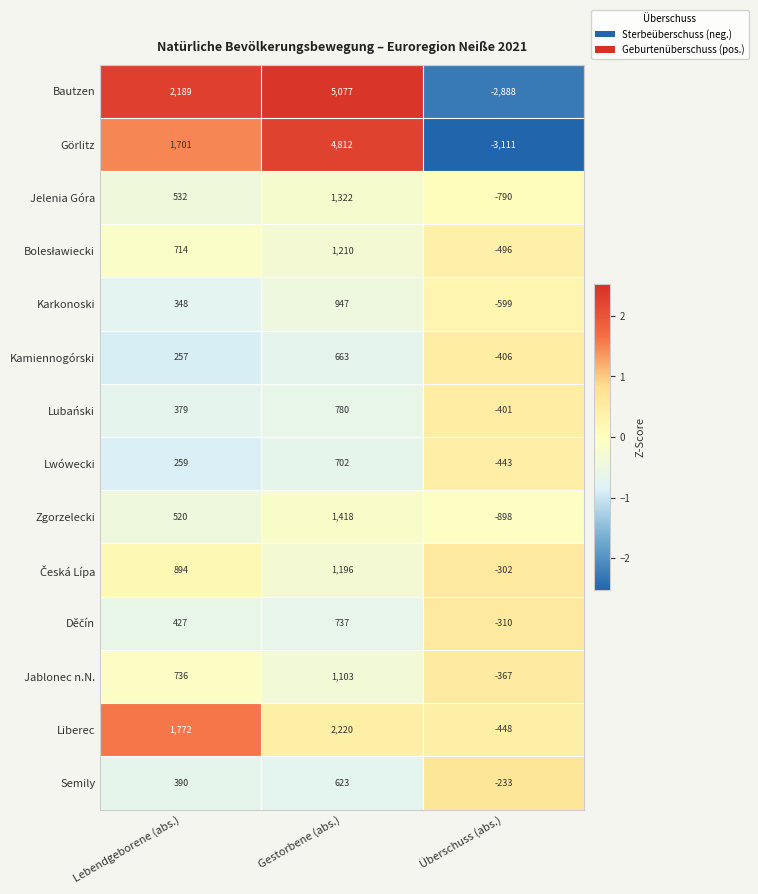

What is the maximum value shown in the chart?

5077